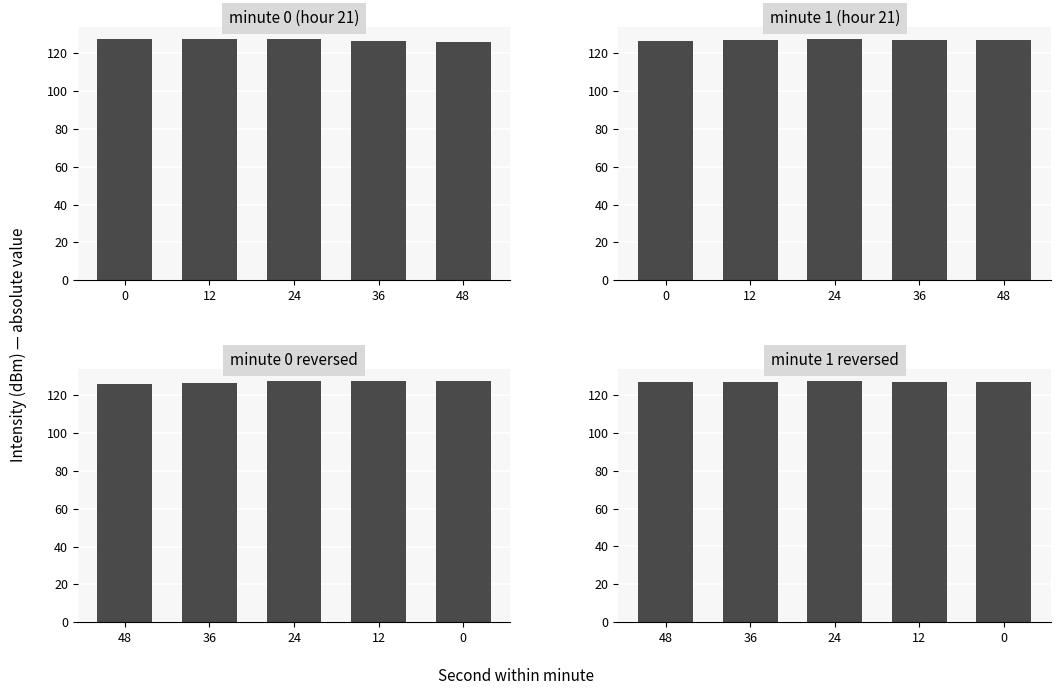

How many bars are there in total?

20